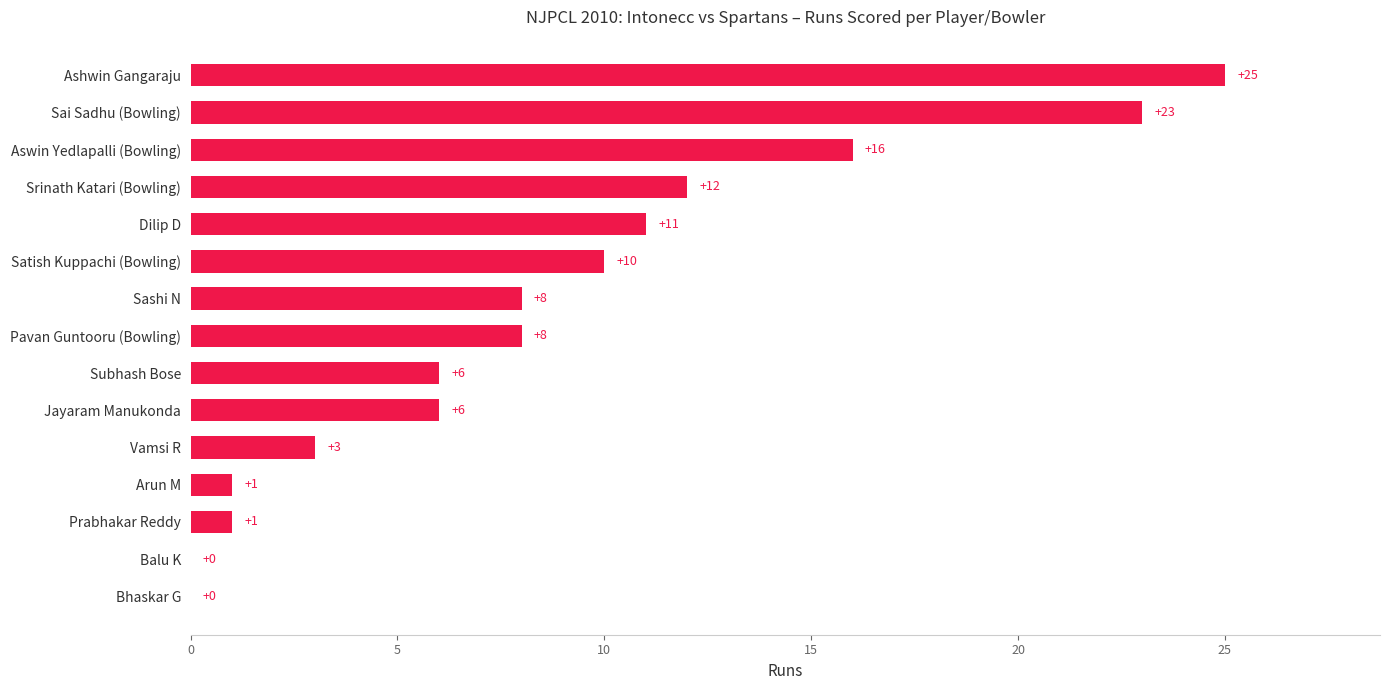

How many categories are shown in the chart?

15